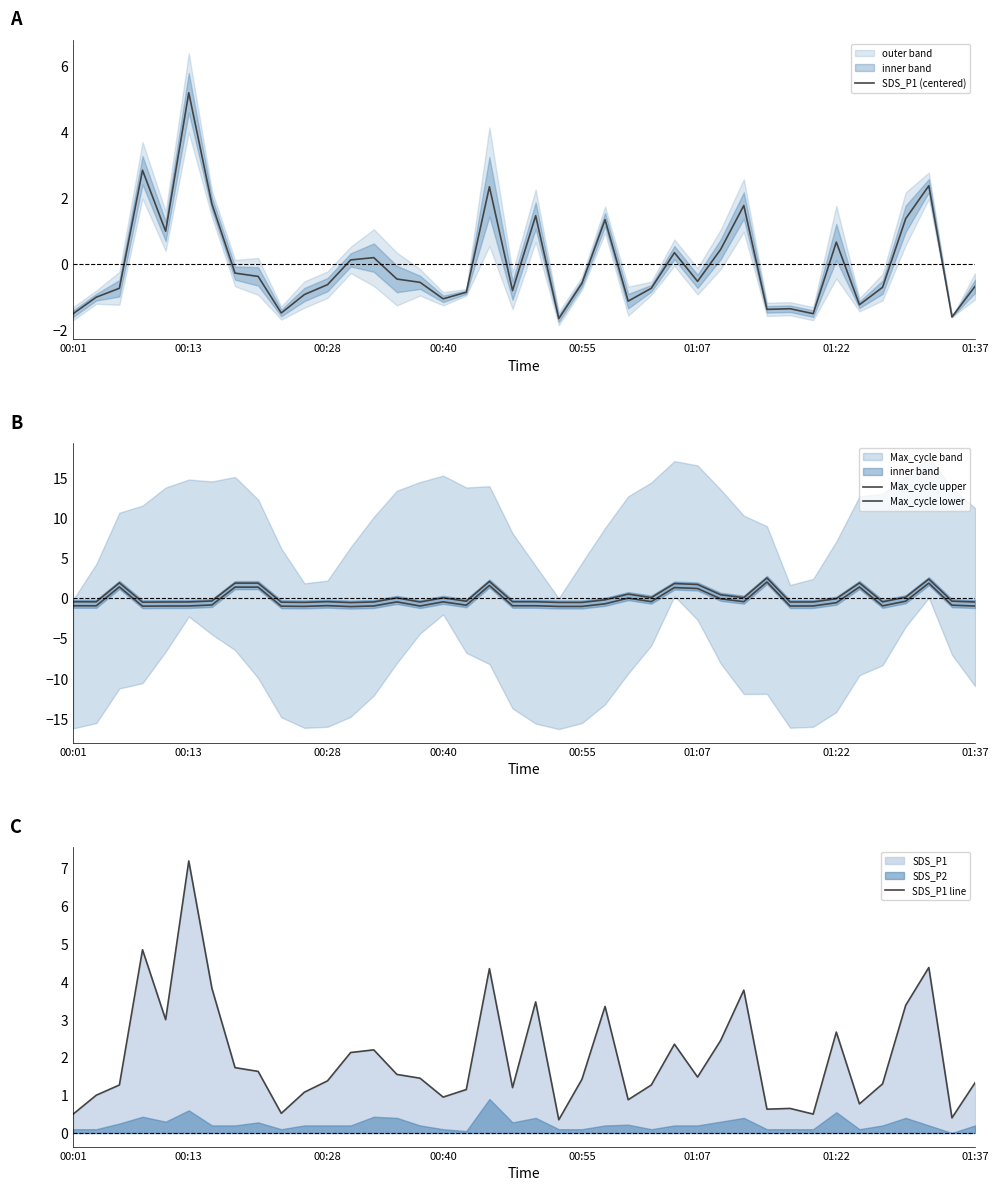

The value of SDS_P1 line at 17 is 1.1. True or false?

True